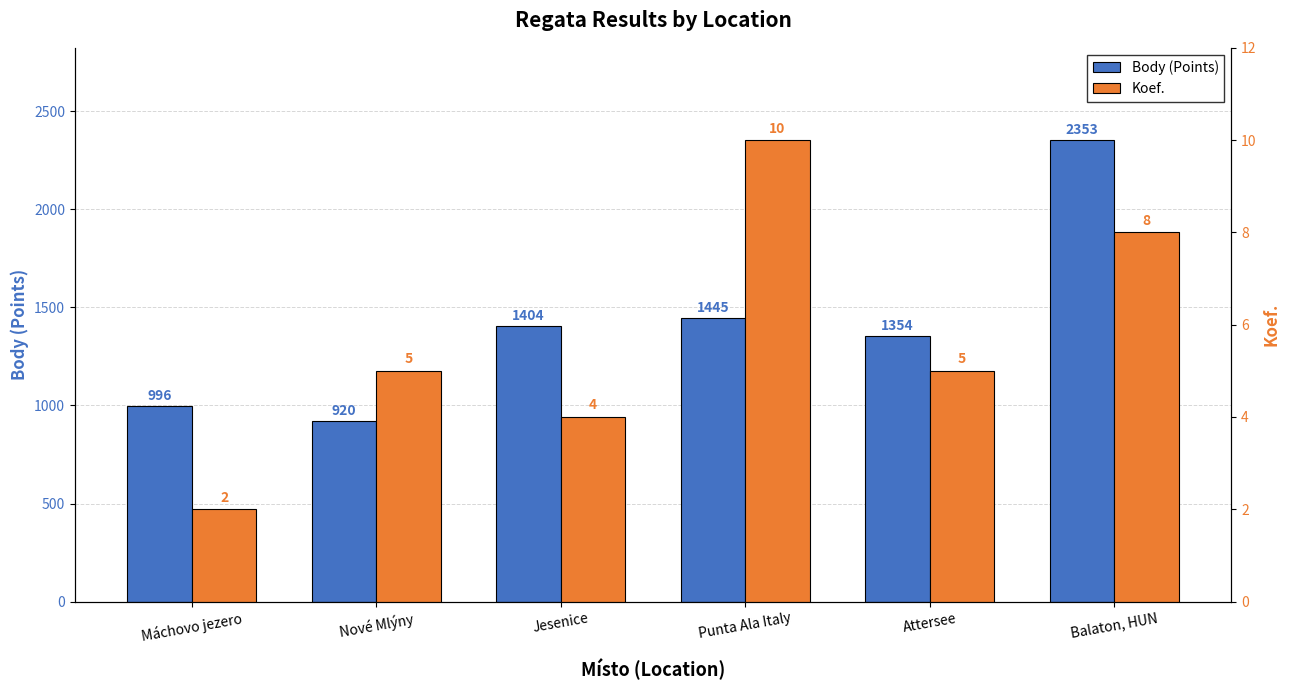

Rank the series at Máchovo jezero from lowest to highest value.

Koef., Body (Points)